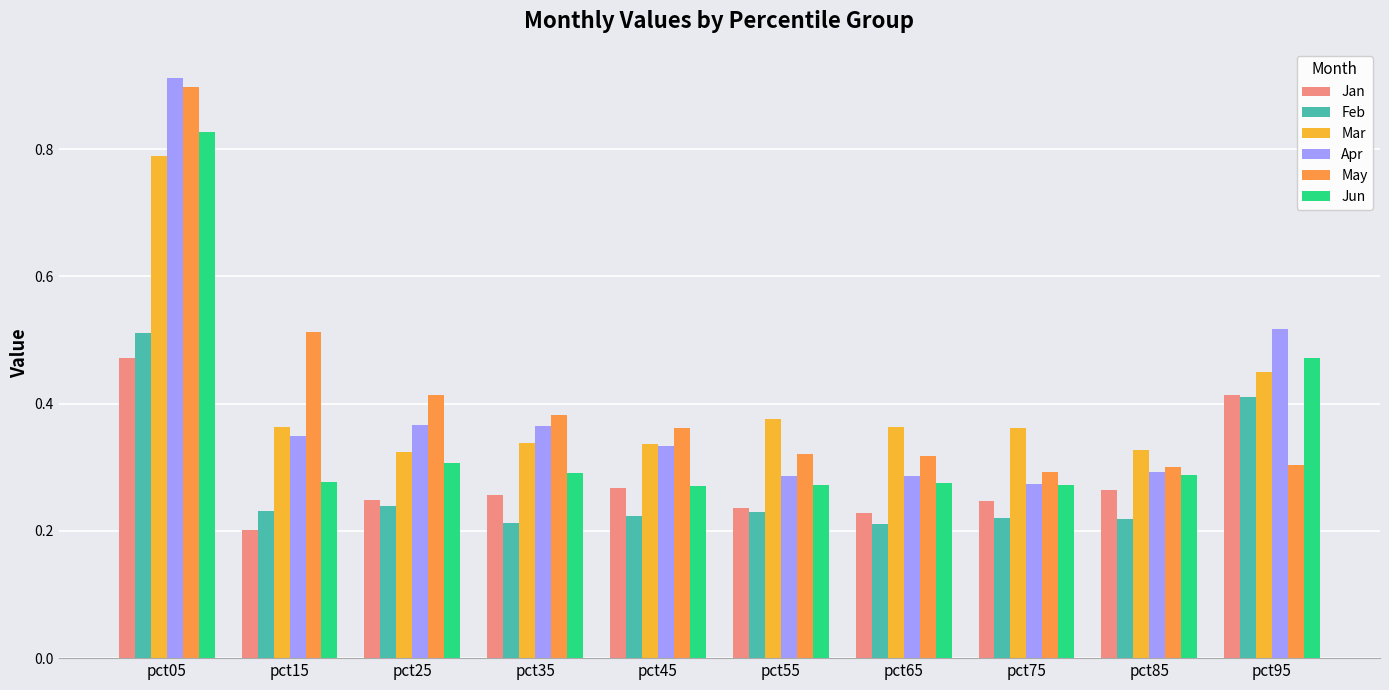

At how many categories does at least one series exceed 0?

10